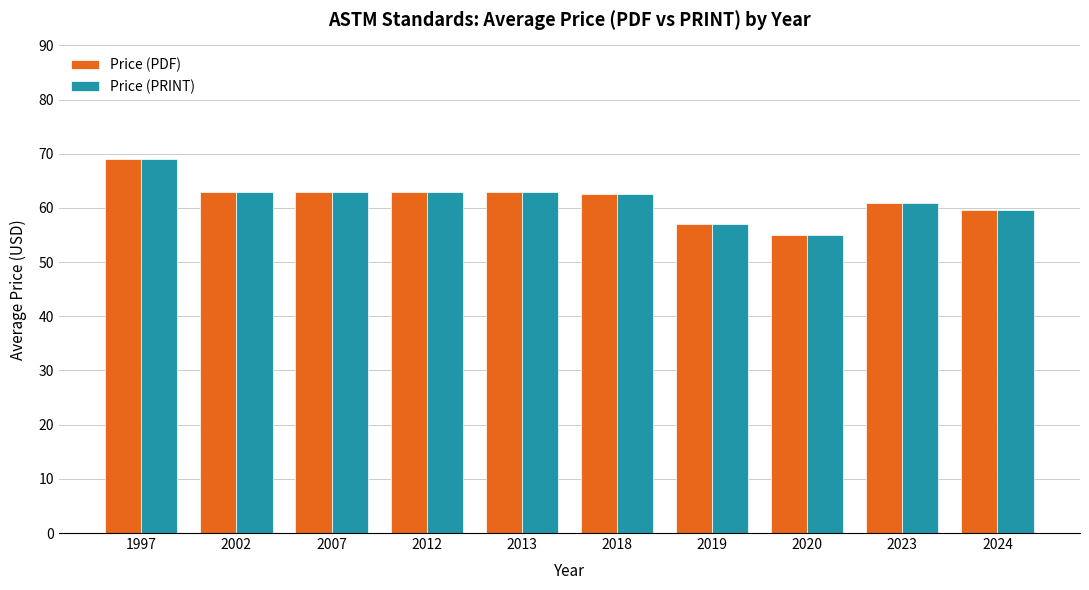

What is the sum of the Price (PRINT) values at 2013 and 2019?

120.0